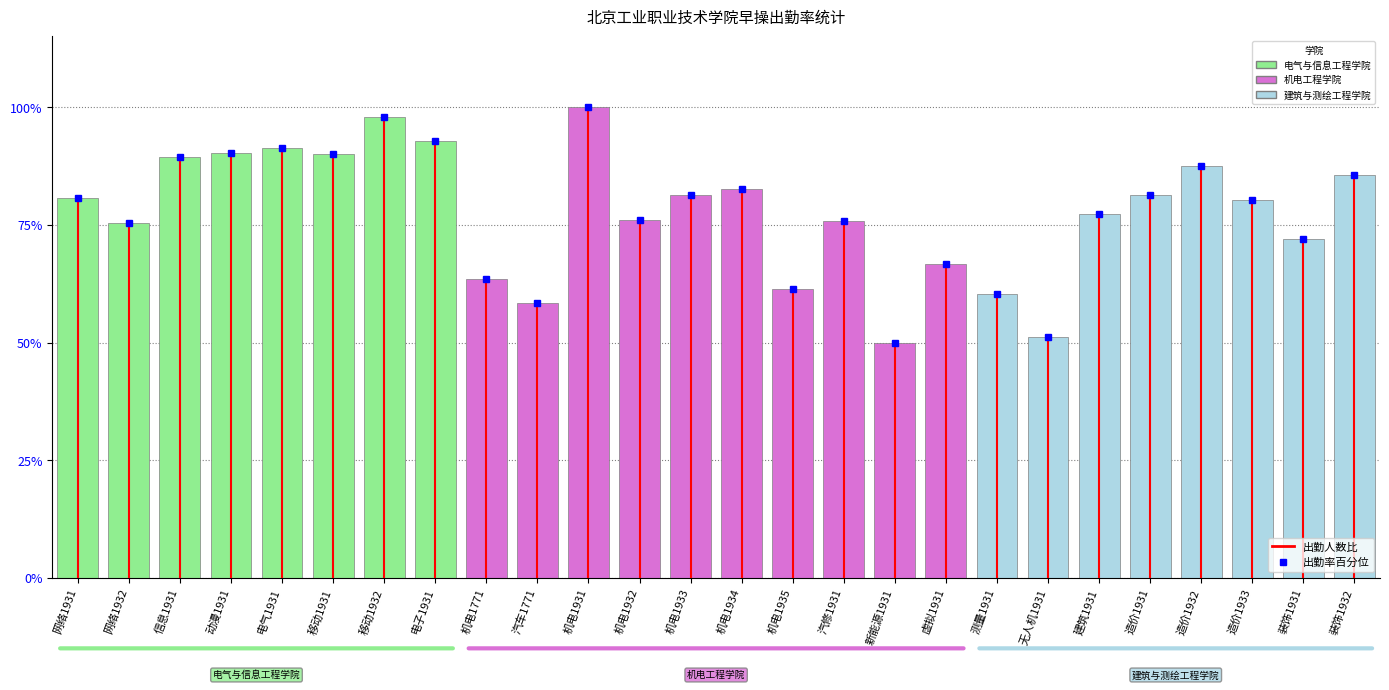

Rank the categories by value from highest to lowest.

机电1931, 移动1932, 电子1931, 电气1931, 动漫1931, 移动1931, 信息1931, 造价1932, 装饰1932, 机电1934, 机电1933, 造价1931, 网络1931, 造价1933, 建筑1931, 机电1932, 汽修1931, 网络1932, 装饰1931, 虚拟1931, 机电1771, 机电1935, 测量1931, 汽车1771, 无人机1931, 新能源1931